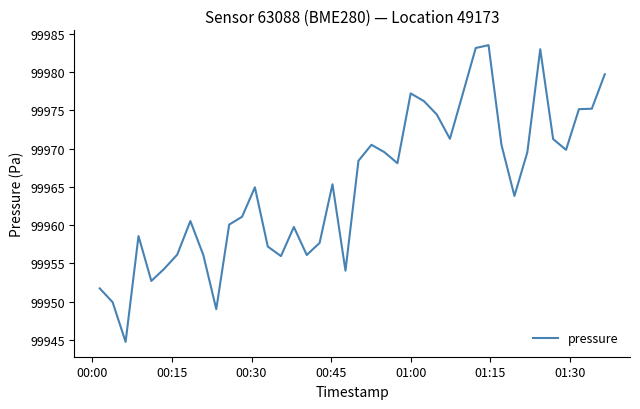

What is the greatest value displayed?

99983.5